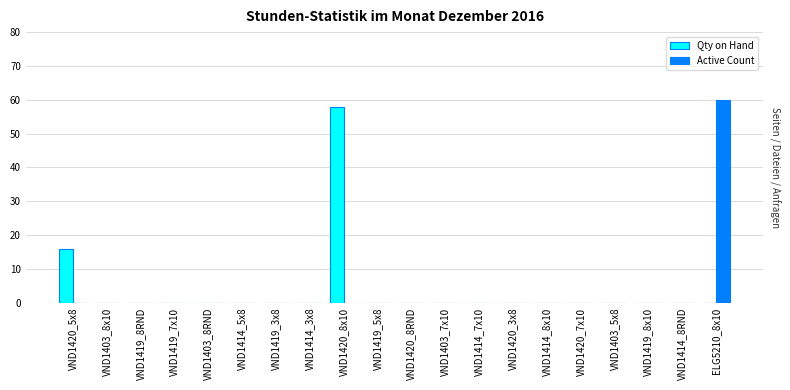

What is the sum of all Active Count values?

60